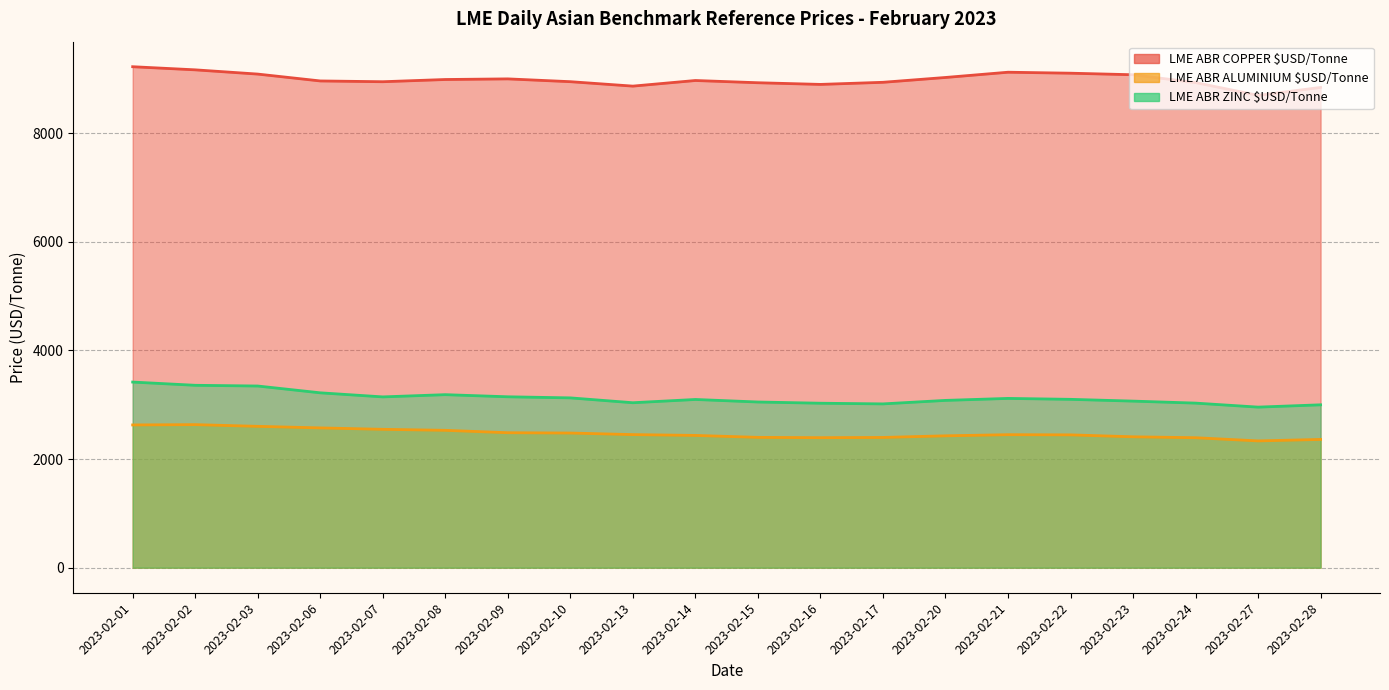

Count the number of categories in the chart.

20